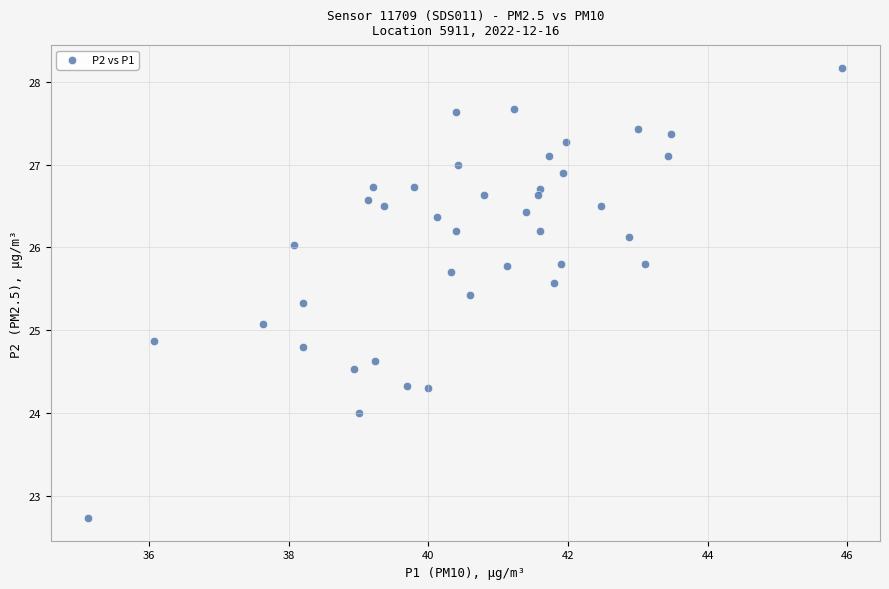

What is the range of X values (max minus min)?

10.8